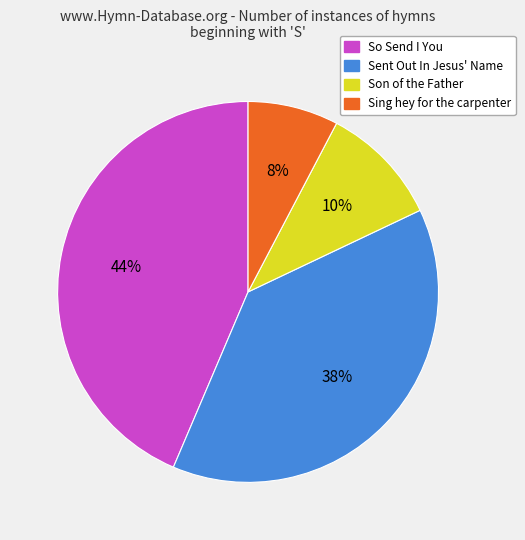

Count the number of slices in the pie.

4